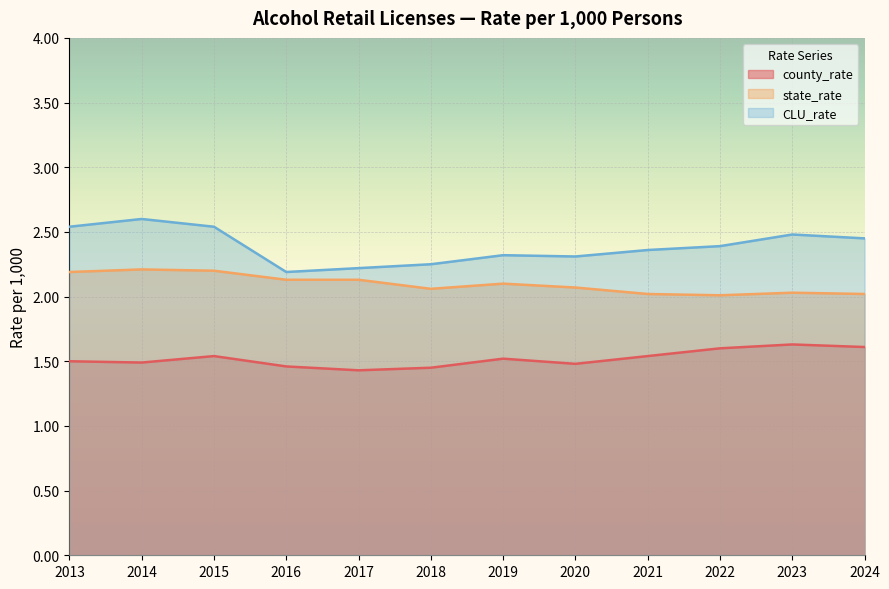

What is the highest value of the CLU_rate series?

2.6